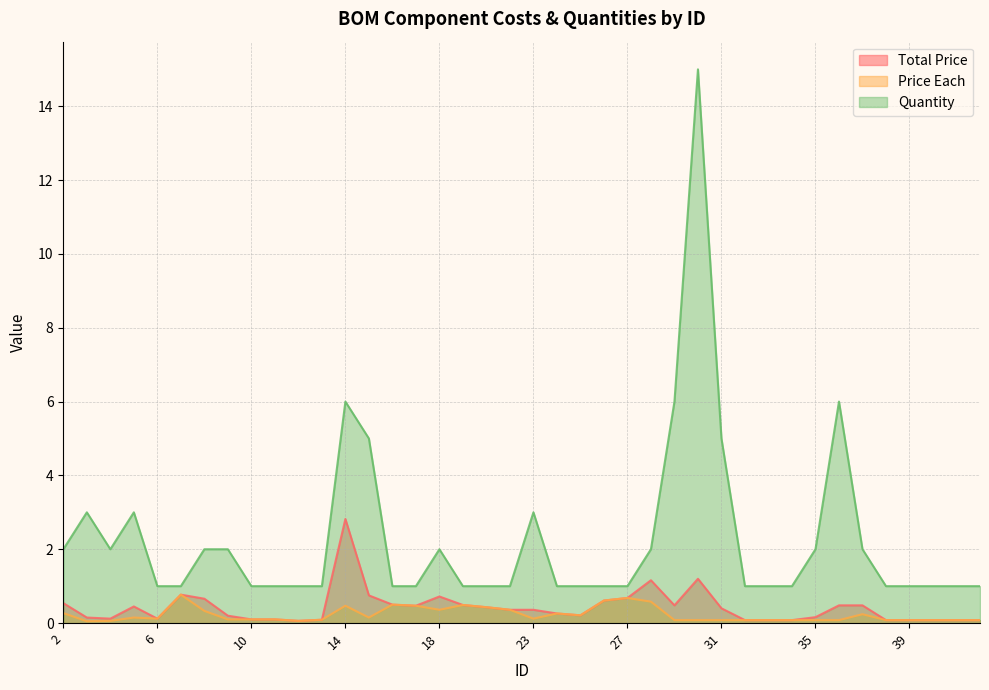

At which label does Price Each reach its peak?

7